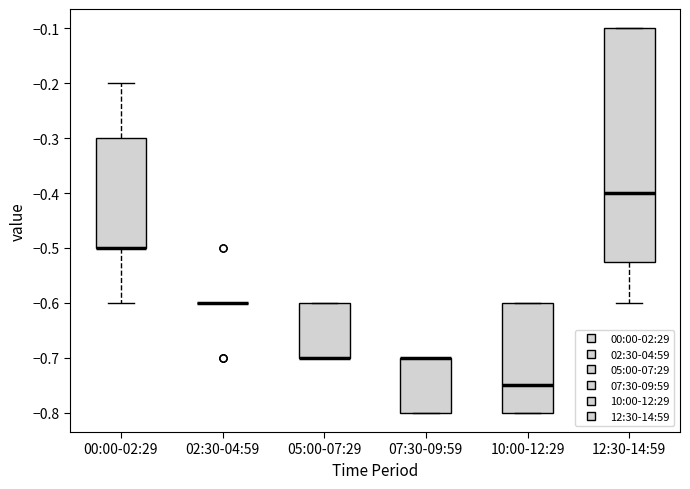

Where does the median line of the box for 12:30-14:59 sit on the y-axis? The values are not printed on the chart, so give them approximately, as read against the axis.

-0.40